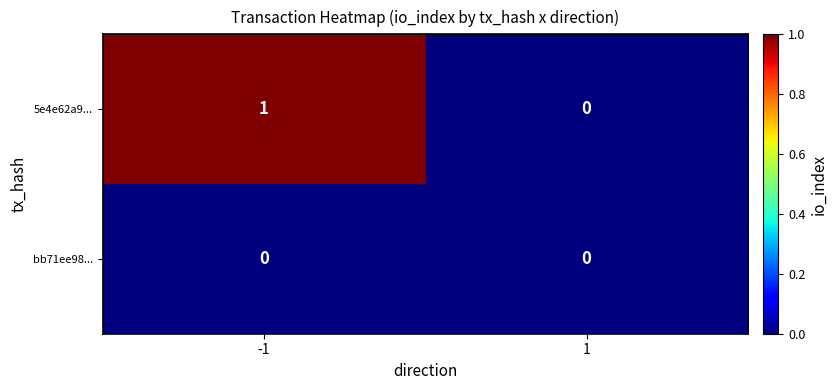

Reading left to right, what are all the values shown in this chart?

5e4e62a9...: -1=1	1=0
bb71ee98...: -1=0	1=0